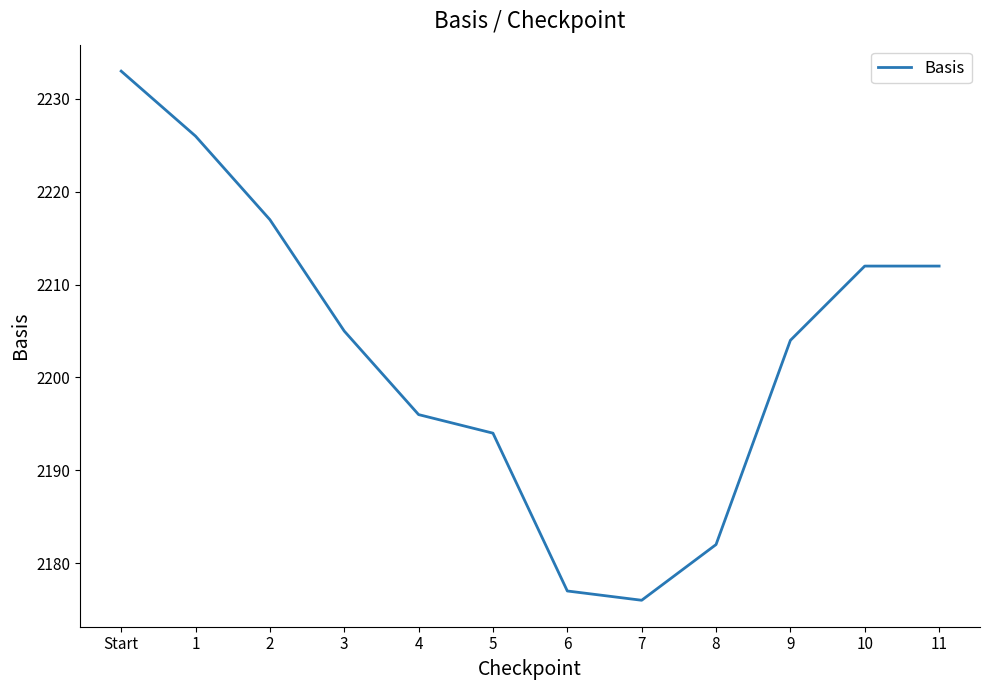

What is the greatest value displayed?

2233